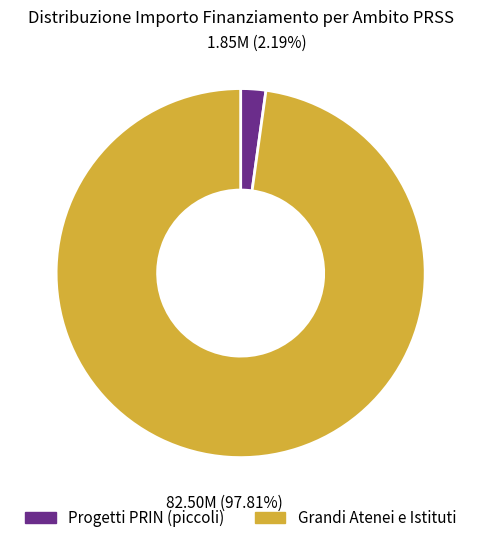

How many slices are in this pie chart?

2